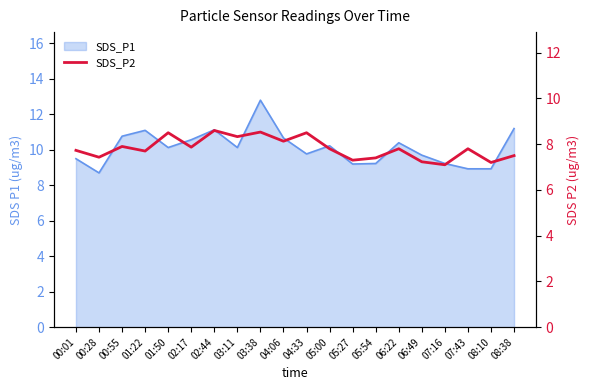

What is the smallest value displayed?

7.1